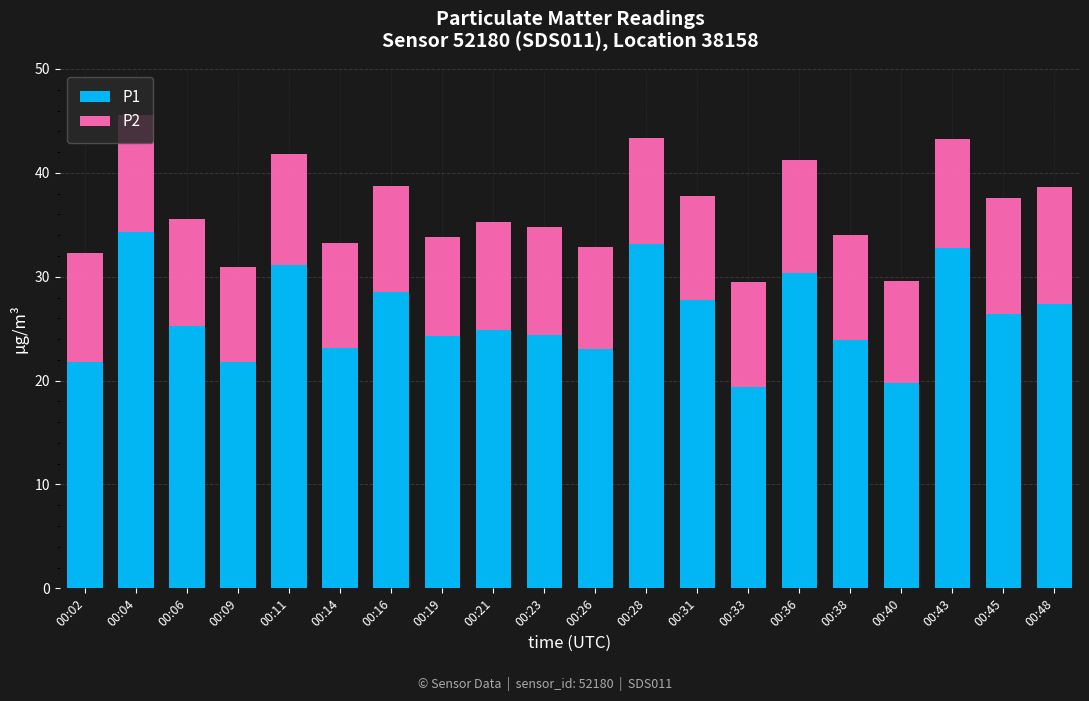

What is the sum of the P1 values at 00:21 and 00:16?

53.5